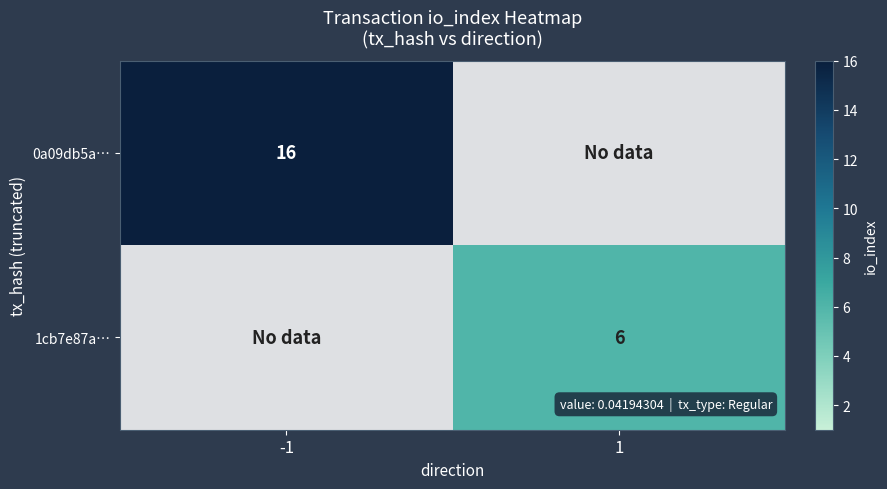

At which category does the chart reach its peak across all series?

-1